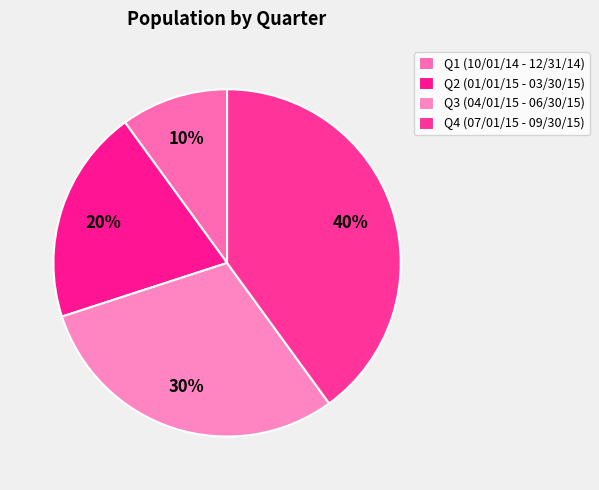

How many slices are in this pie chart?

4